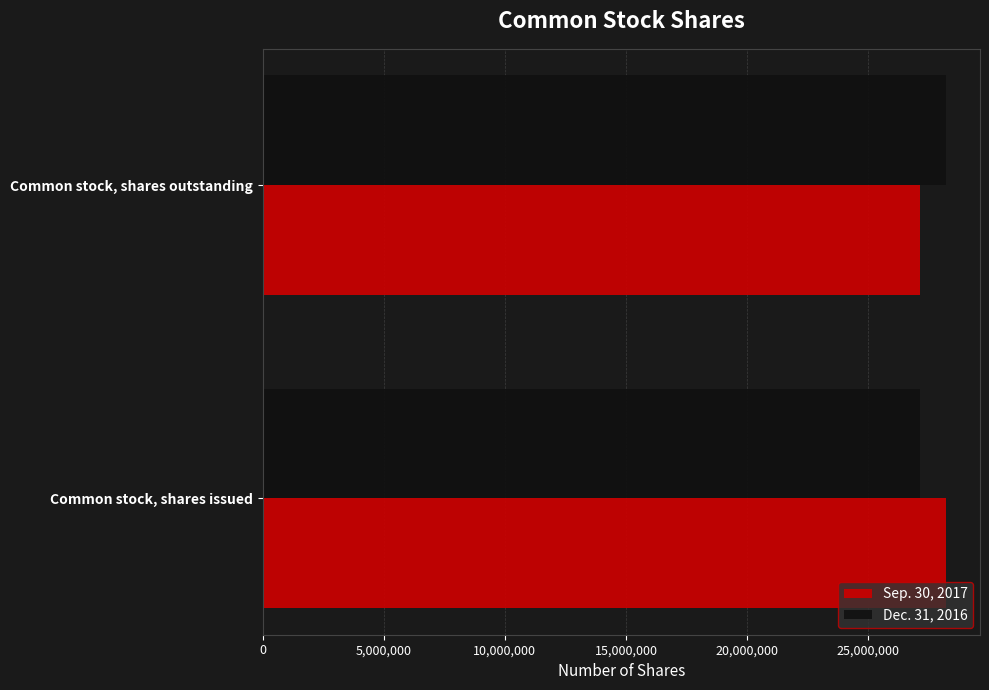

What is the total value across all series at Common stock, shares outstanding?

55354043